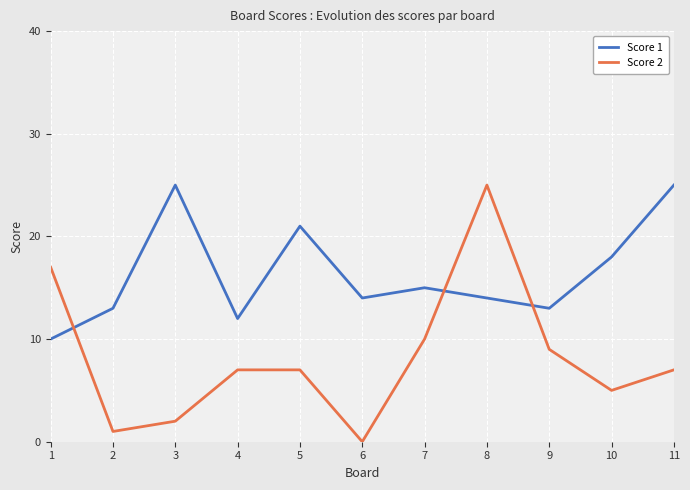

What is the difference between the Score 1 values at 9 and 4?

1